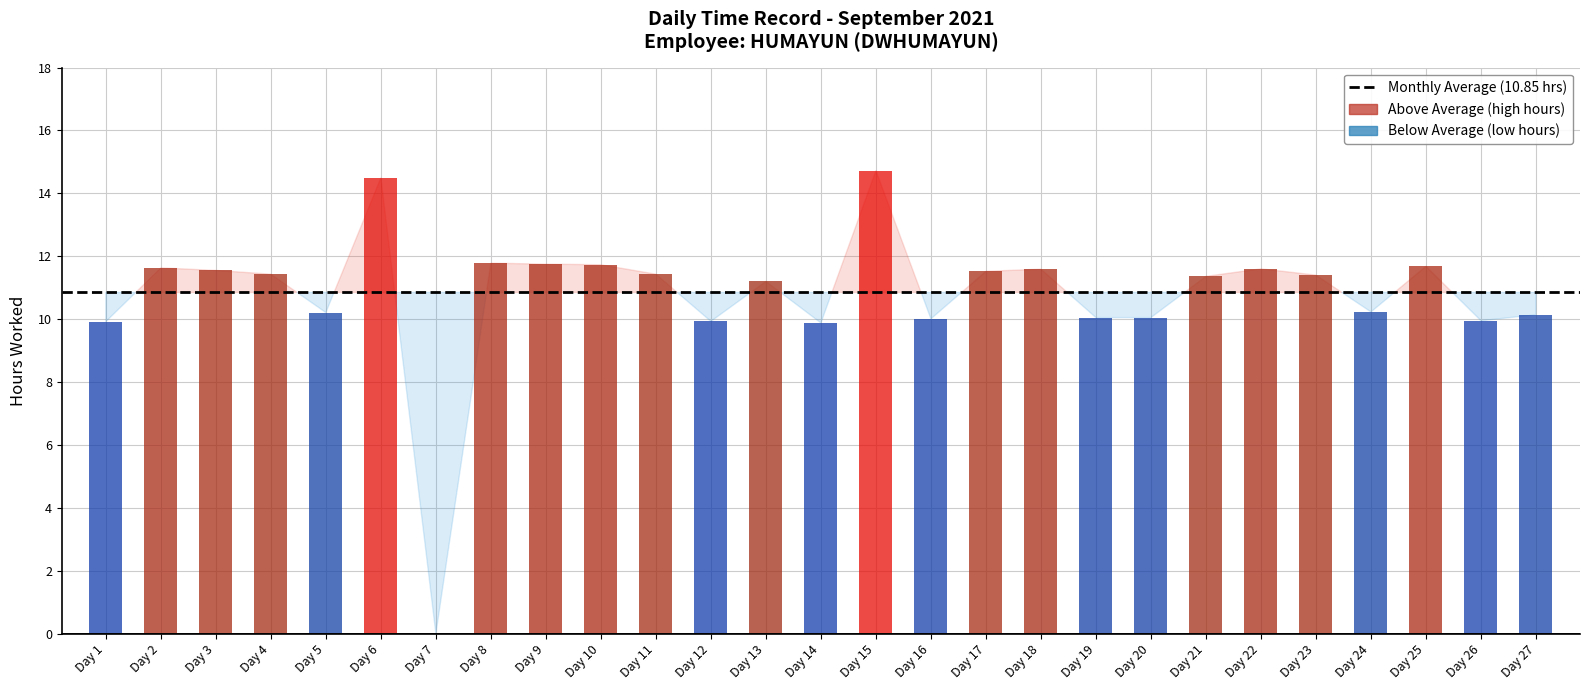

At which label does the data first exceed 11?

2